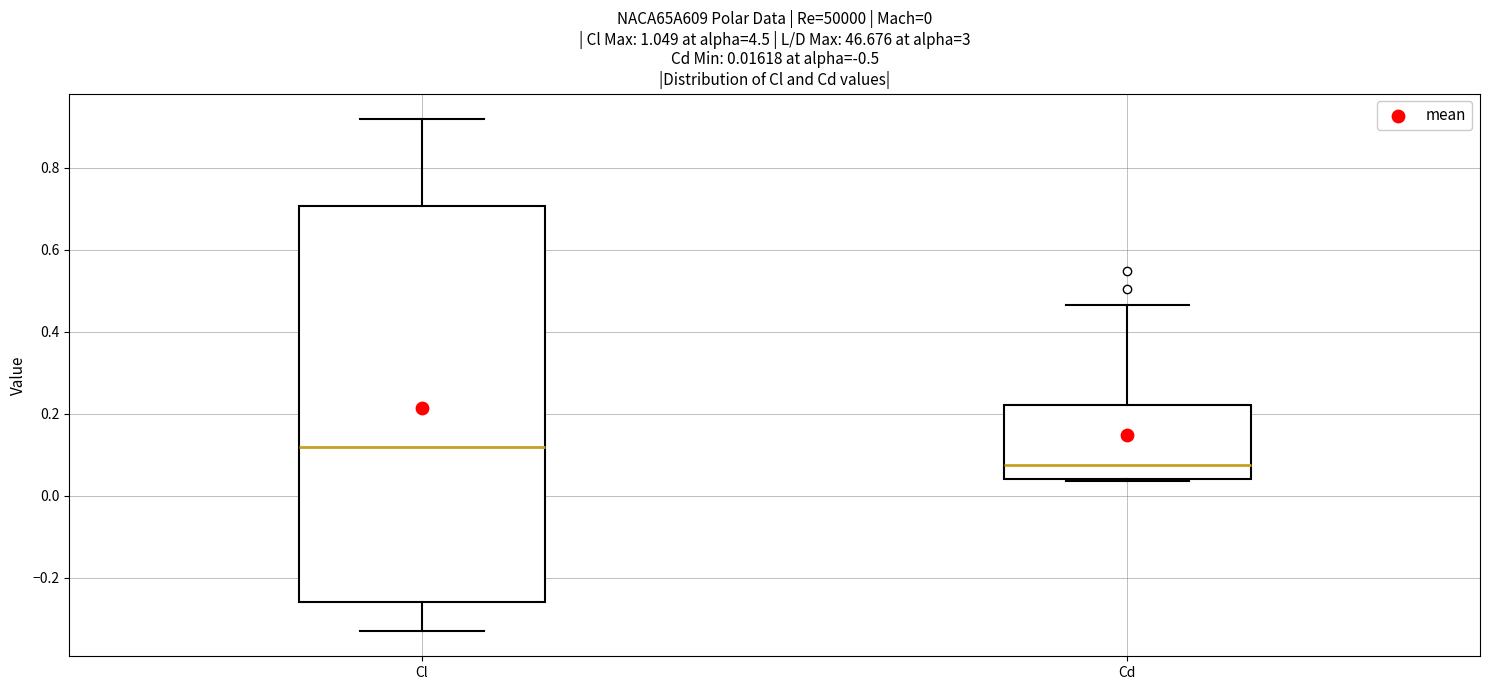

Which box is the tallest, from its lower edge to its upper edge?

Cl